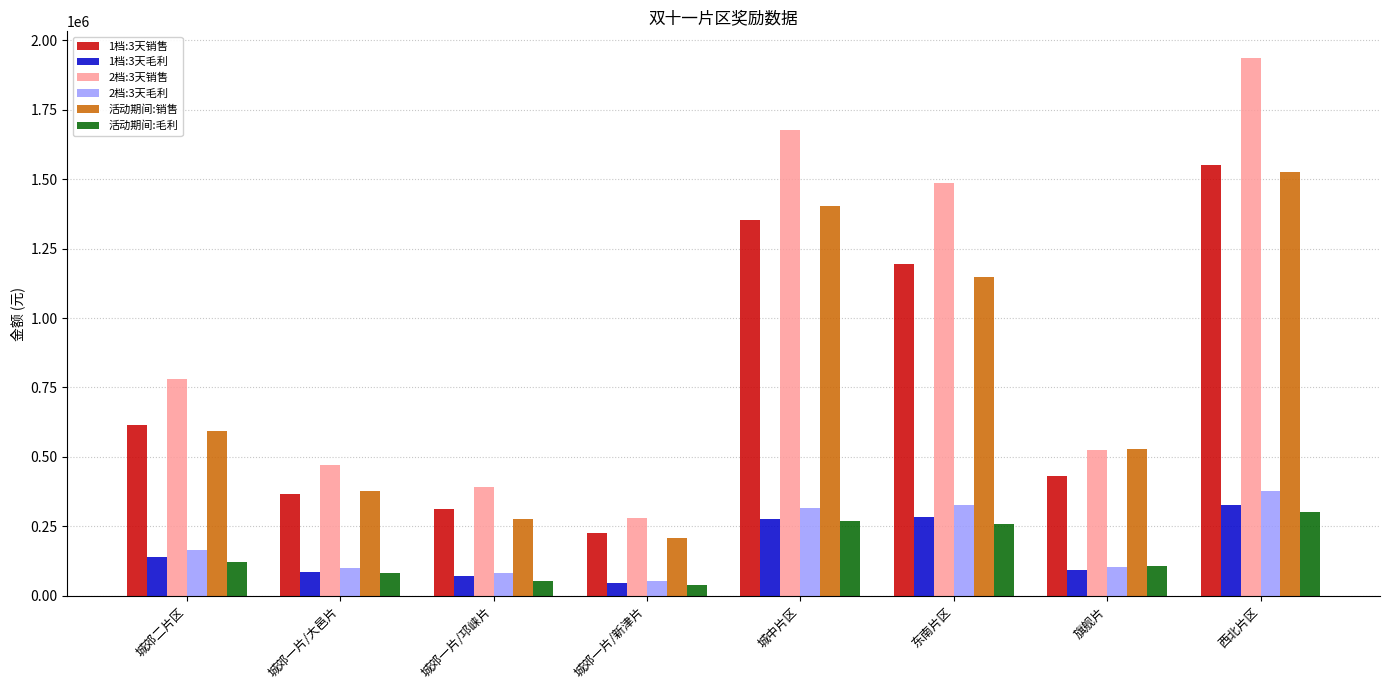

Where is 1档:3天毛利 nearest to the value 187246?

城郊二片区